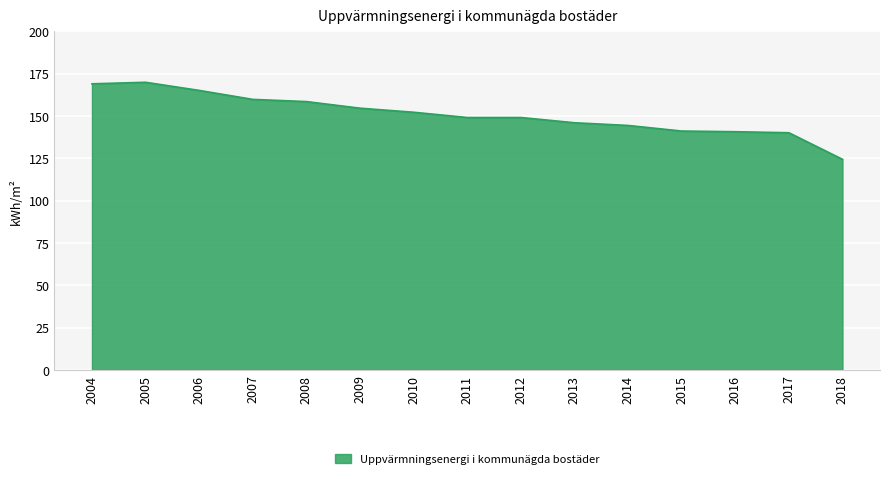

The chart shows a value of 52.0 at 2008. True or false?

False